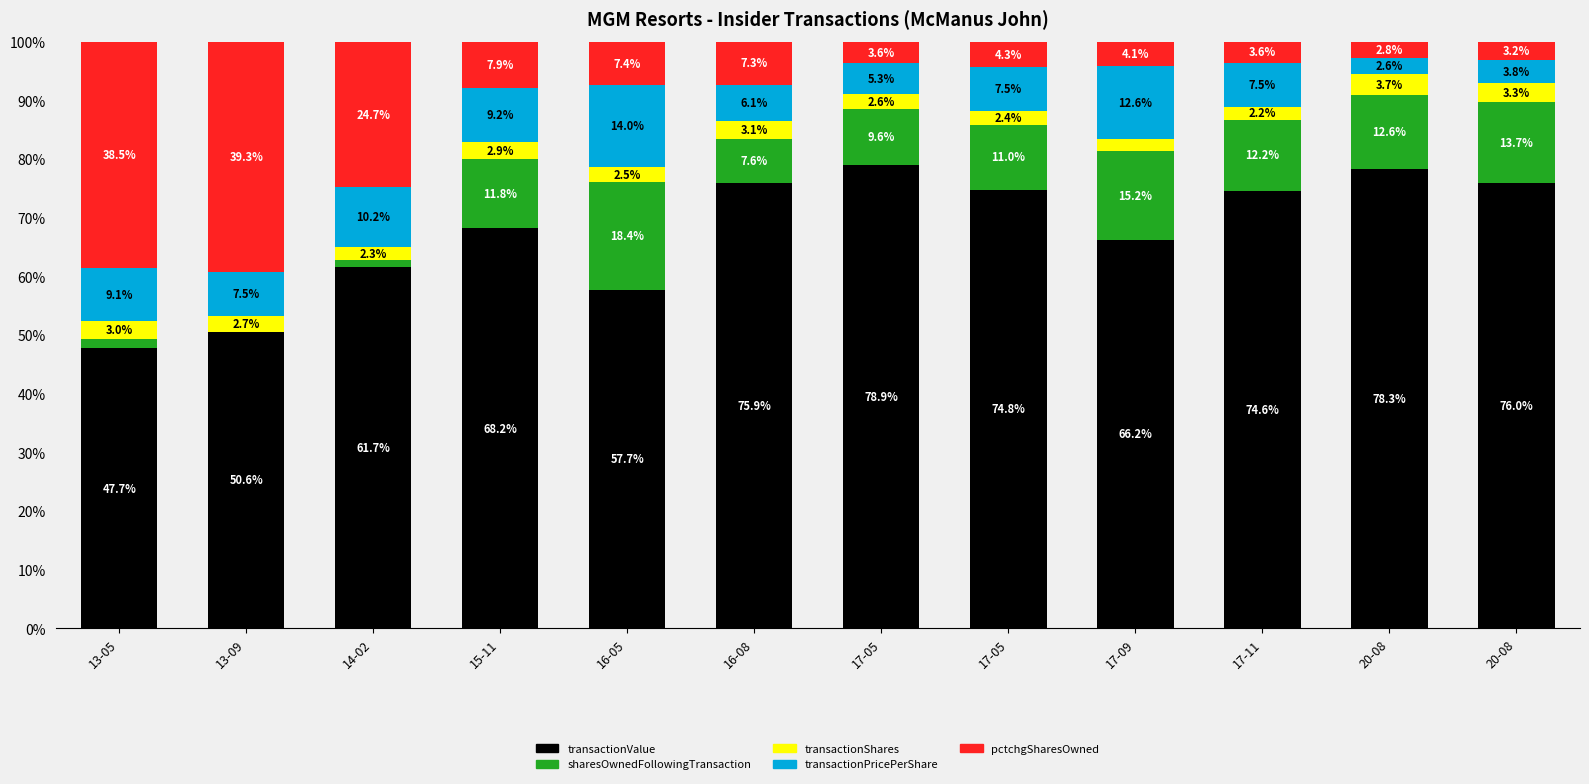

Count the number of data series in this chart.

5